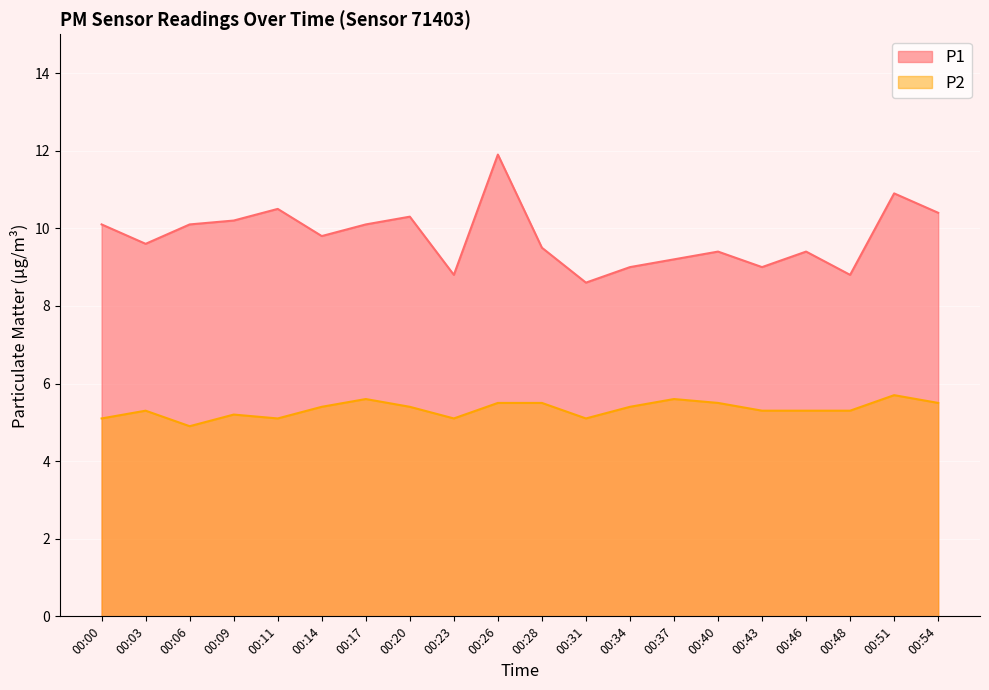

What is the average value of the P2 series?

5.3